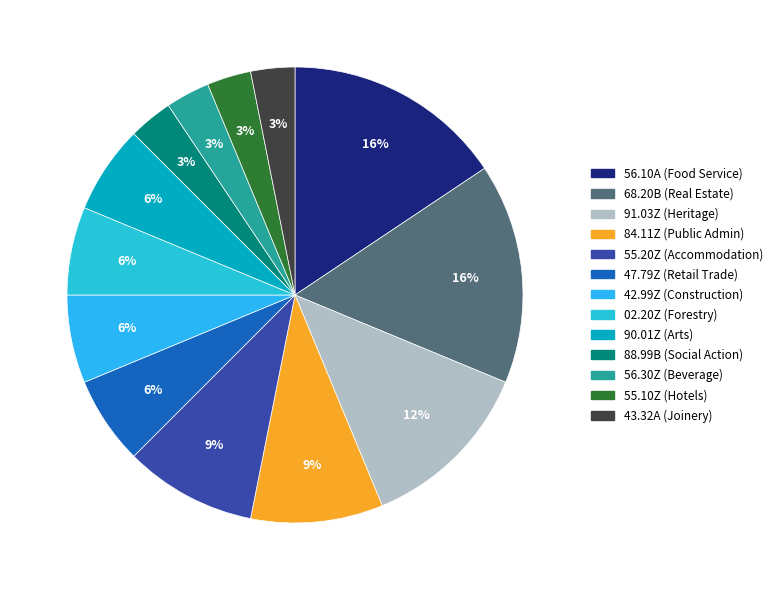

Is 56.30Z the majority of the pie?

No